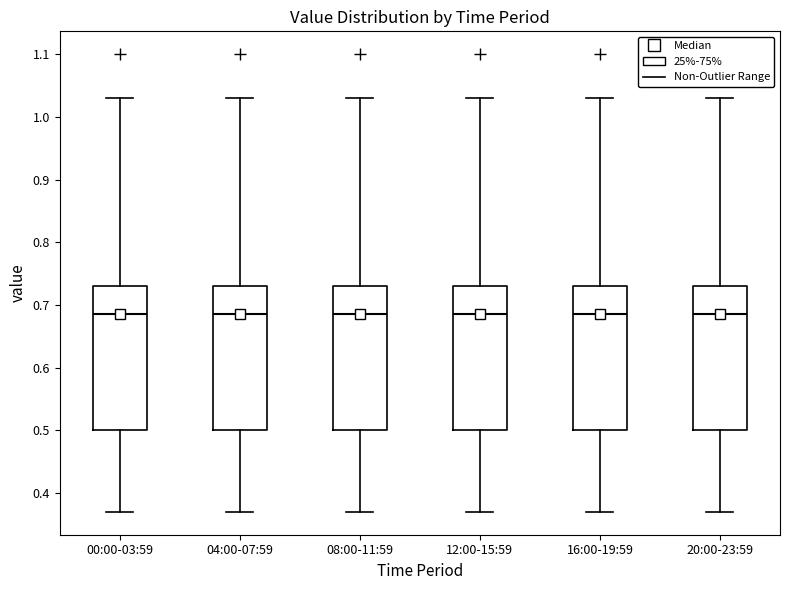

Reading left to right, read every box against the y-axis: the position of its median line, the range the box covers, and the ends of its whiskers. The values are not printed on the chart, so give them approximately, as read against the axis.

00:00-03:59: median 0.69, box 0.50 to 0.73, whiskers 0.37 to 1.03
04:00-07:59: median 0.69, box 0.50 to 0.73, whiskers 0.37 to 1.03
08:00-11:59: median 0.69, box 0.50 to 0.73, whiskers 0.37 to 1.03
12:00-15:59: median 0.69, box 0.50 to 0.73, whiskers 0.37 to 1.03
16:00-19:59: median 0.69, box 0.50 to 0.73, whiskers 0.37 to 1.03
20:00-23:59: median 0.69, box 0.50 to 0.73, whiskers 0.37 to 1.03